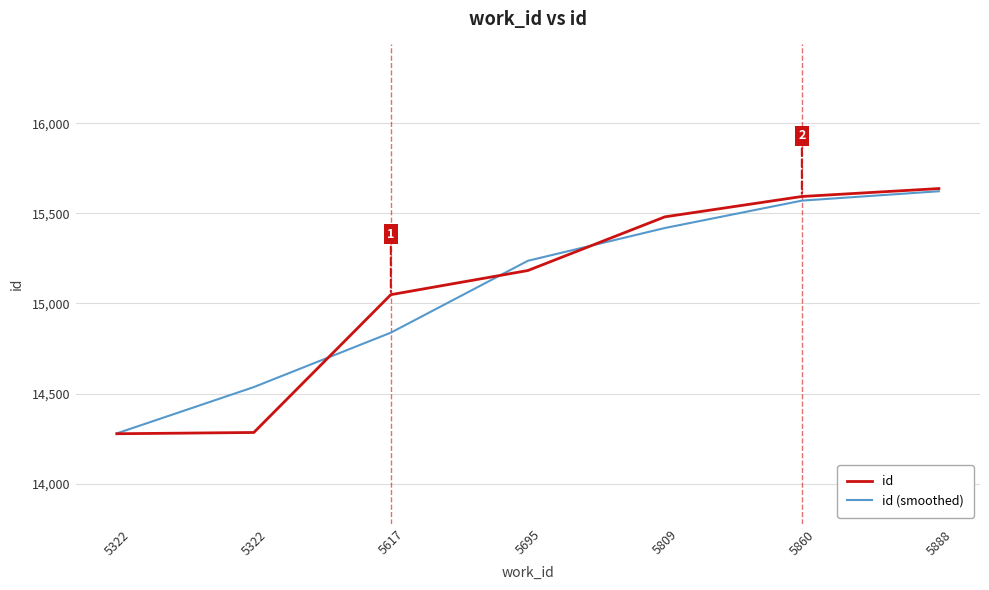

Reading left to right, list all the values displayed in this chart.

id: 5322=14277	5322=14284	5617=15049	5695=15183	5809=15481	5860=15594	5888=15638
id (smoothed): 5322=14279	5322=14536	5617=14838	5695=15237	5809=15419	5860=15571	5888=15623